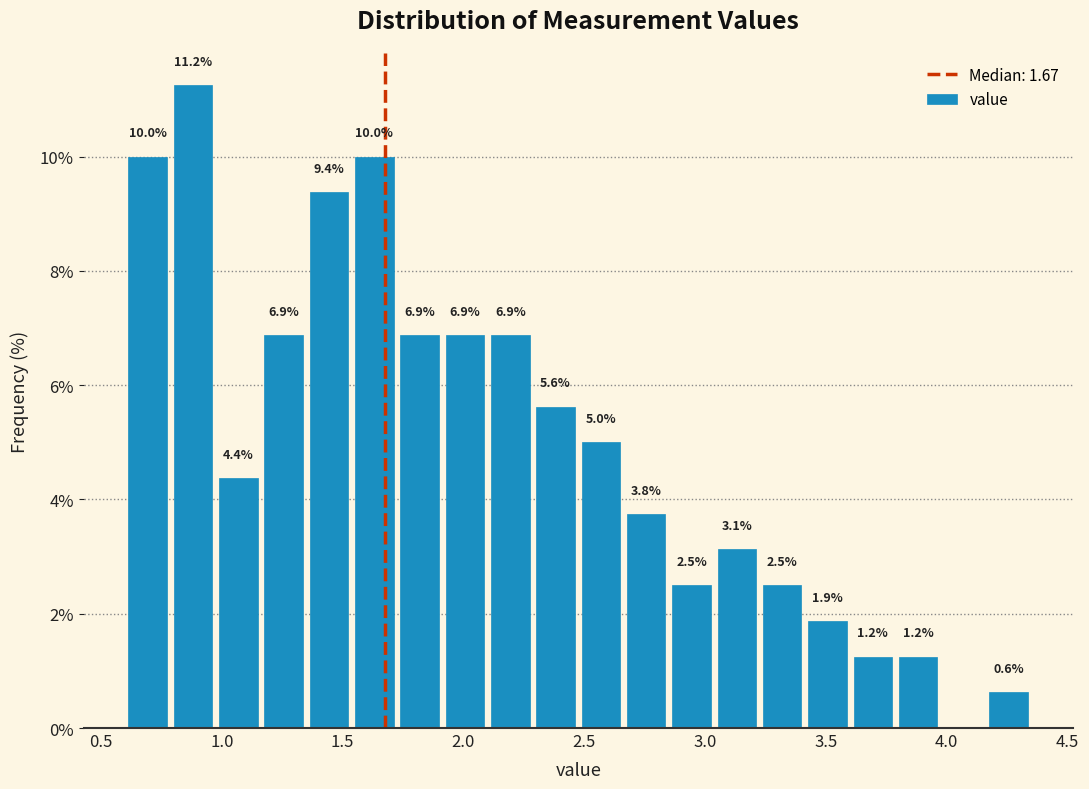

Read against the x-axis, roughly where is the centre of the tallest bar?

0.90